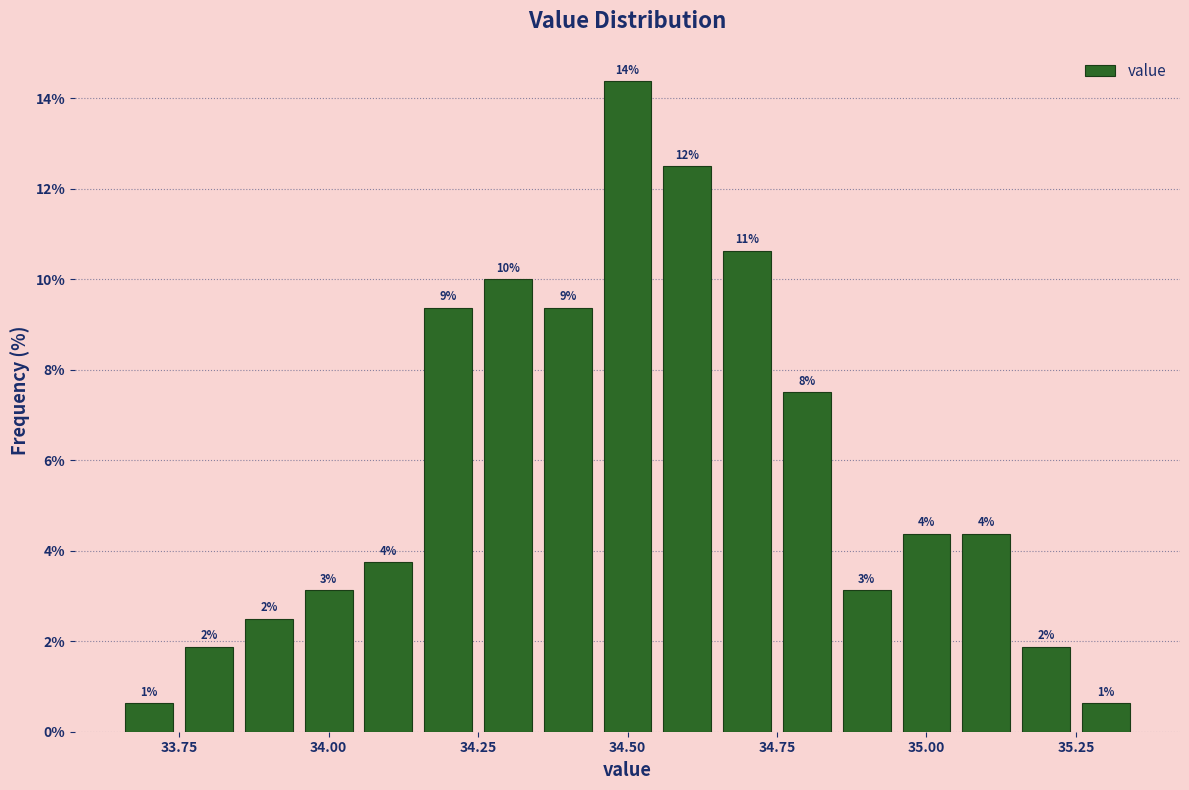

Around what value on the x-axis is the tallest bar? Give the approximate position of its centre, as read against the axis.

34.50